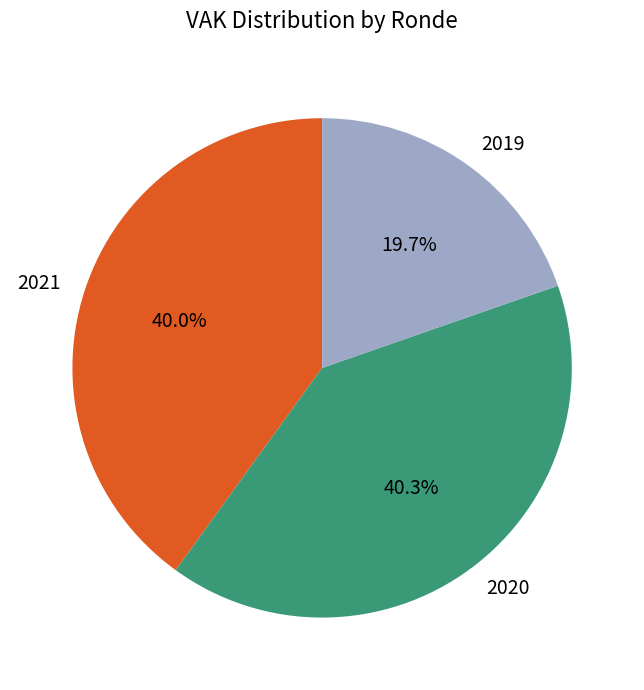

Is there any slice that represents more than half of the pie?

No